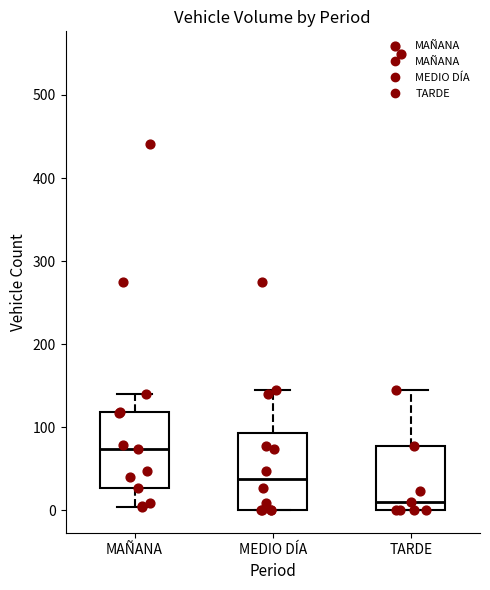

Where does the median line of the box for TARDE sit on the y-axis? The values are not printed on the chart, so give them approximately, as read against the axis.

10